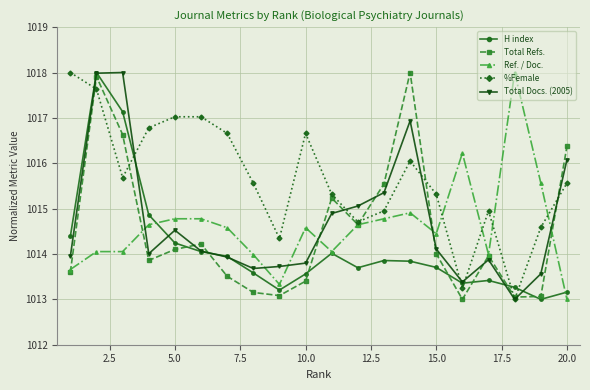

After their last crossing, which series has the higher values: Total Refs. or Ref. / Doc.?

Total Refs.